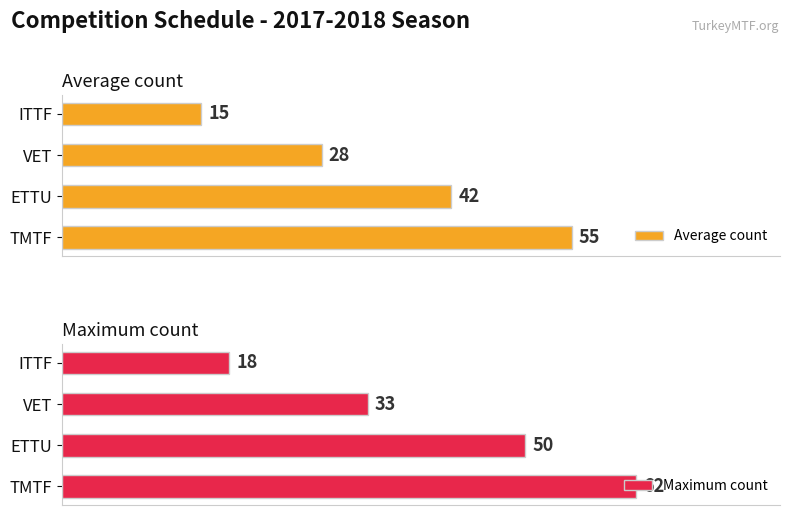

Does the chart contain any negative values?

No